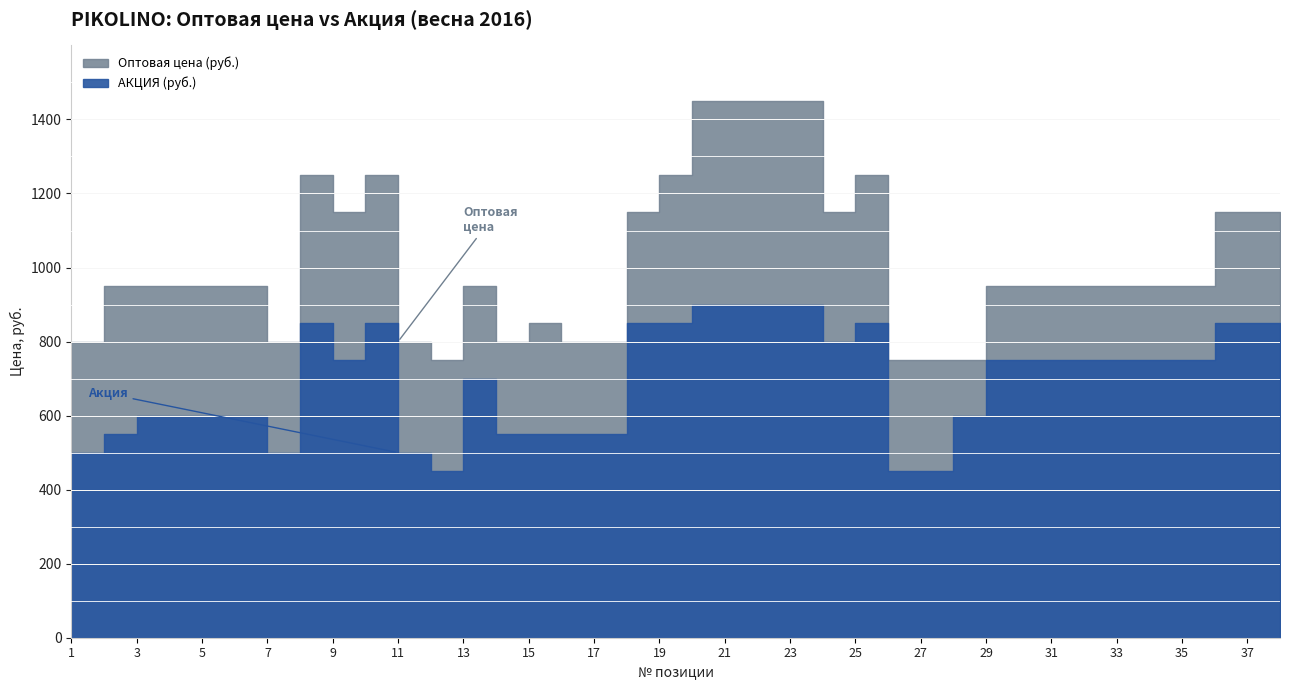

Which series has the largest range (max minus min)?

Оптовая цена (руб.)